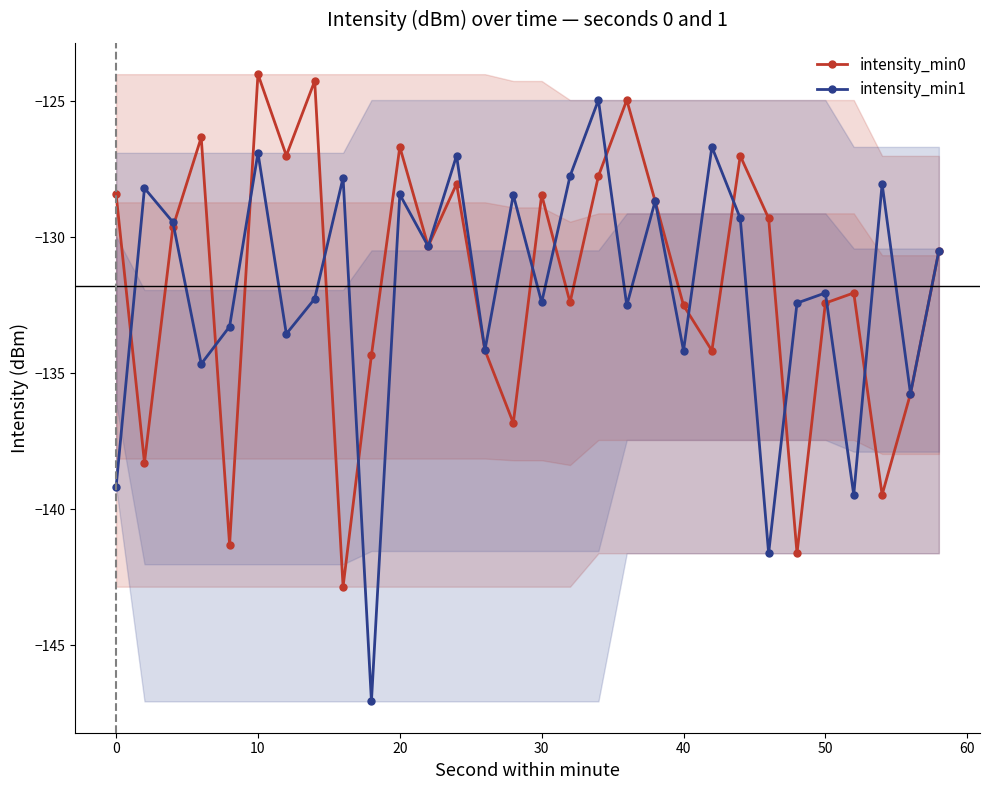

What is the greatest value displayed?

-124.0